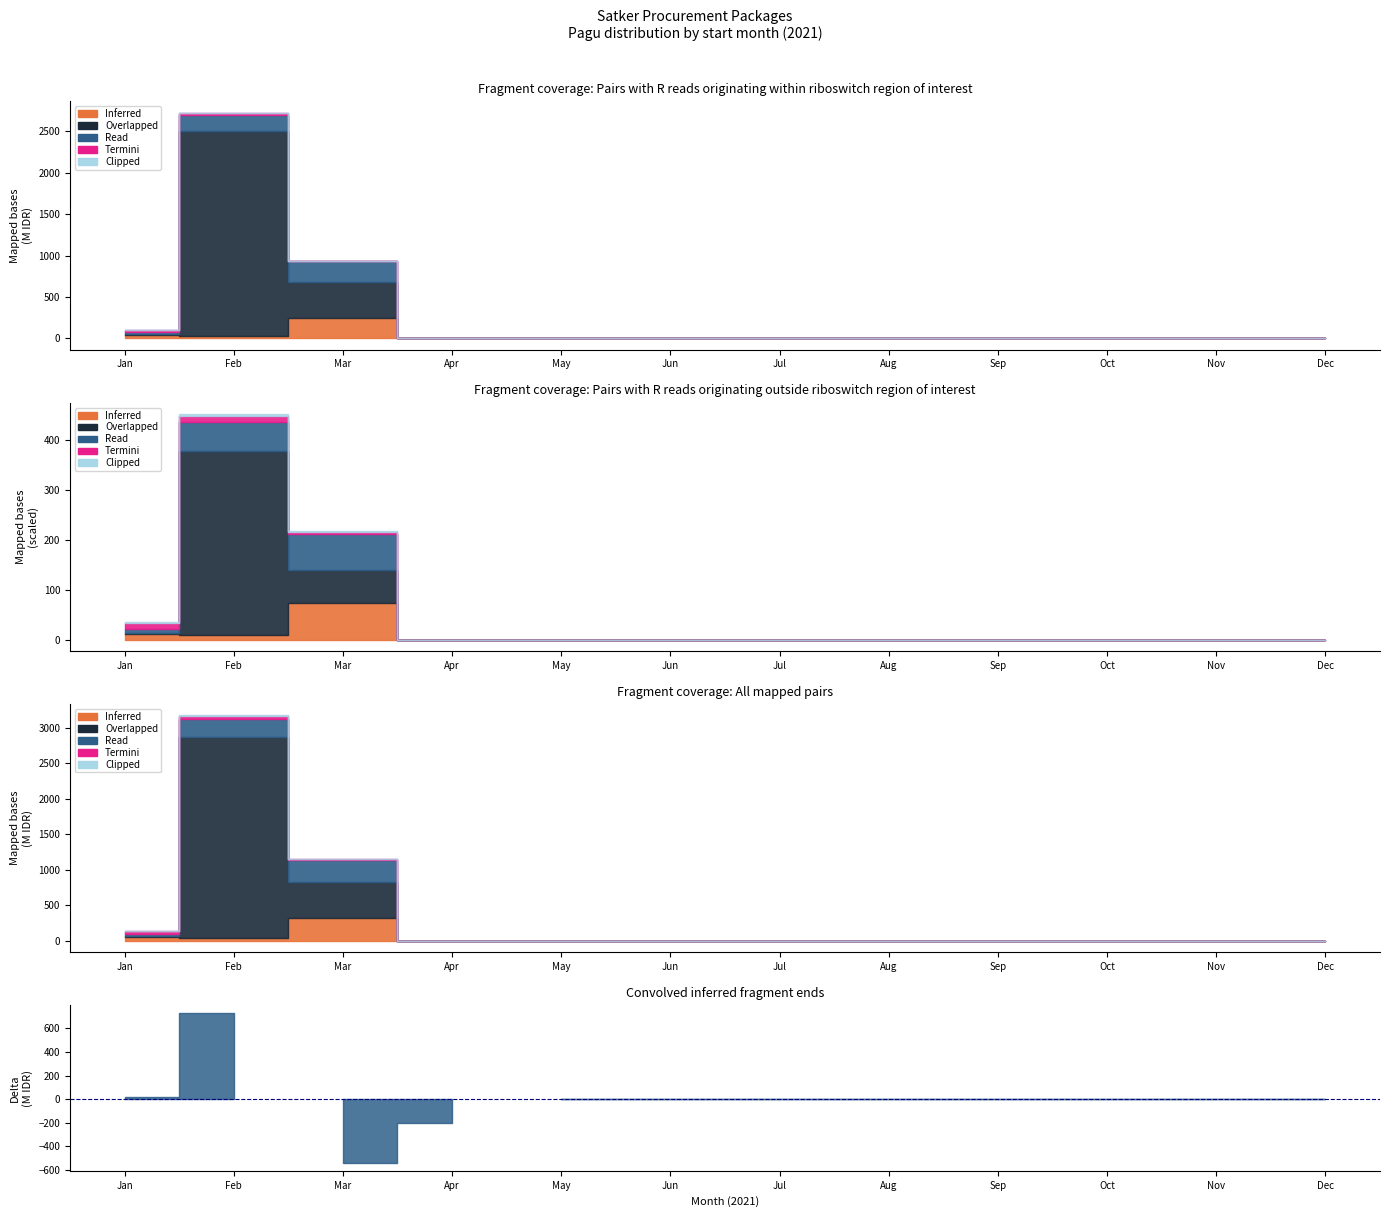

How many data points in Clipped are above 1200000?

5